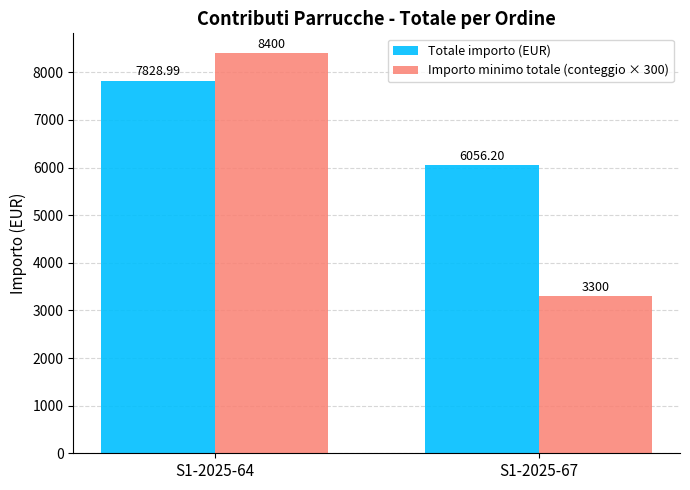

What is the spread (max minus min) of values at S1-2025-64?

571.0